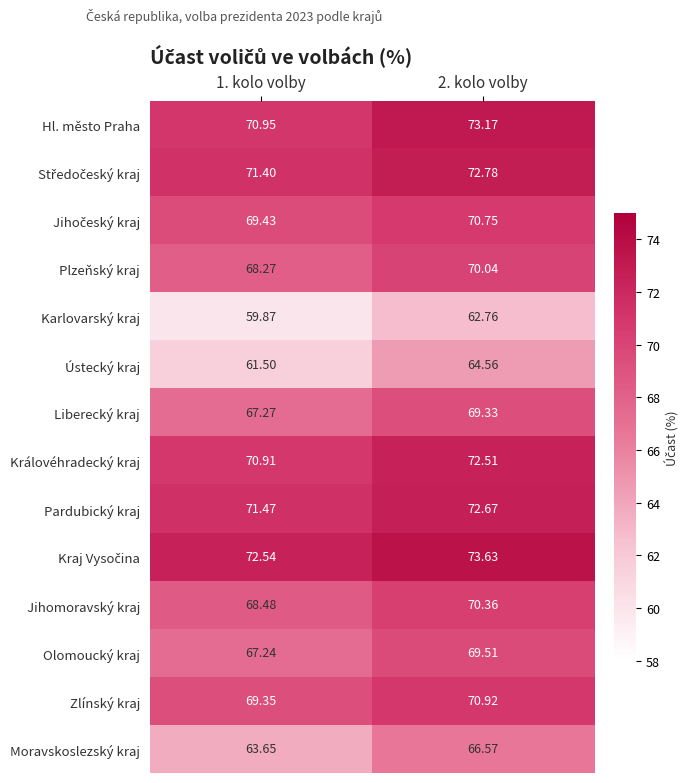

Which series has the largest range (max minus min)?

Ústecký kraj